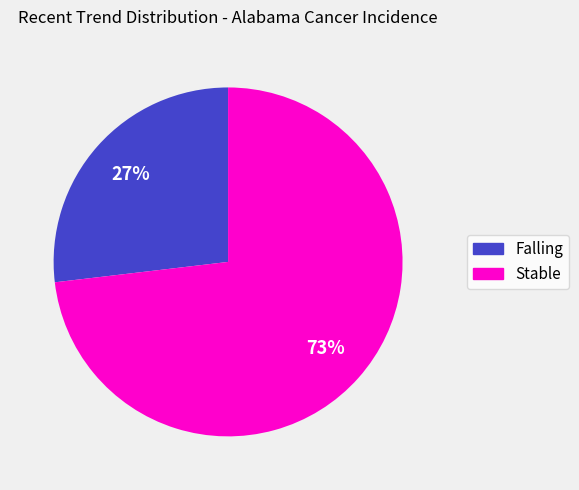

Which category accounts for the majority?

Stable